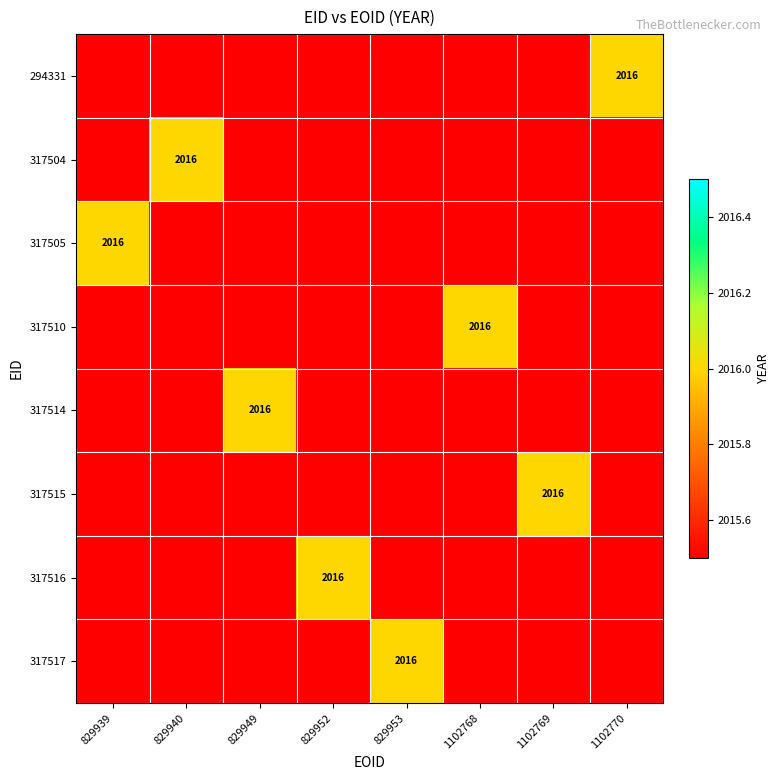

Where is 317505 nearest to the value 2016?

829939